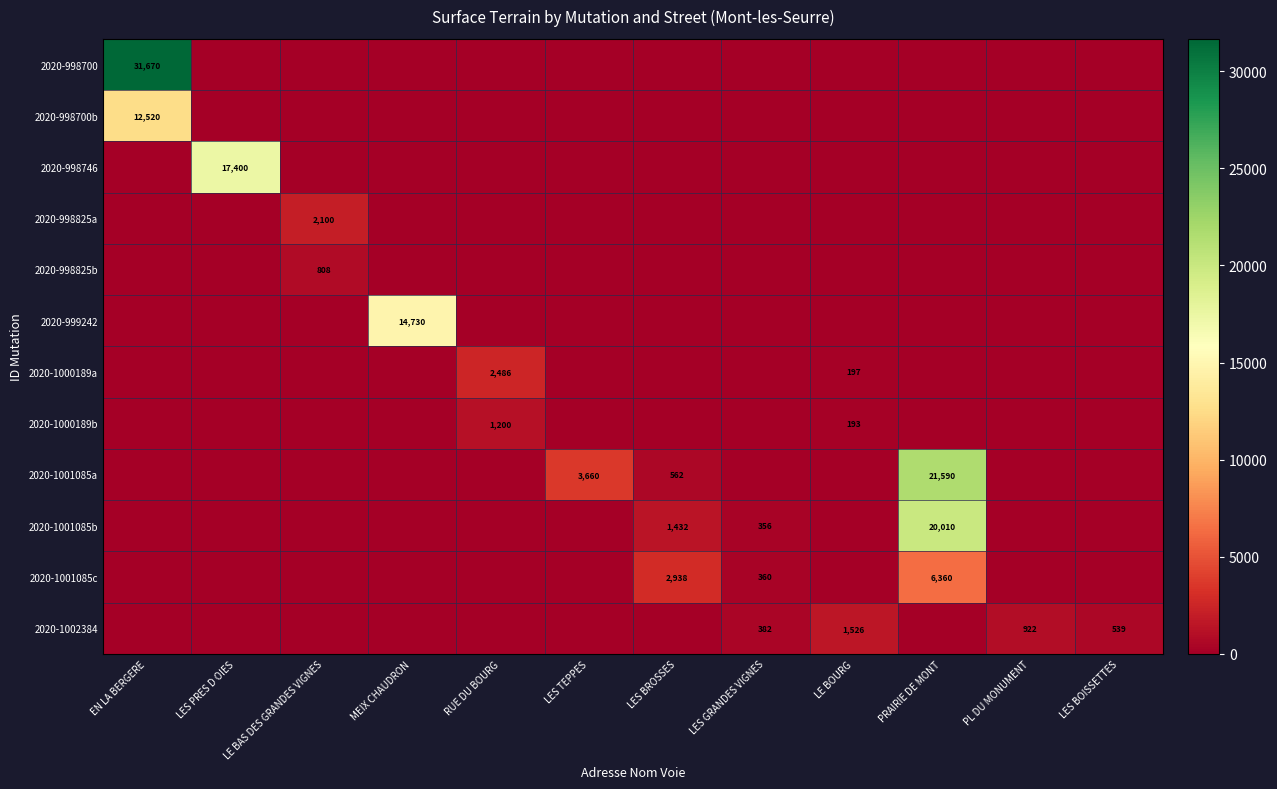

What is the total value across all series at LE BAS DES GRANDES VIGNES?

2908